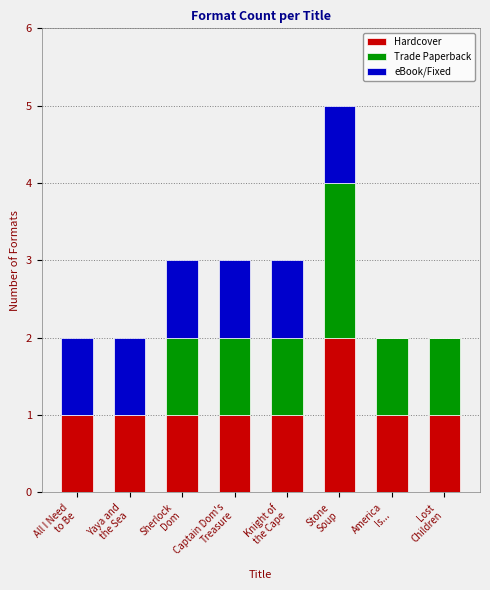

What is the sum of all Hardcover values?

9